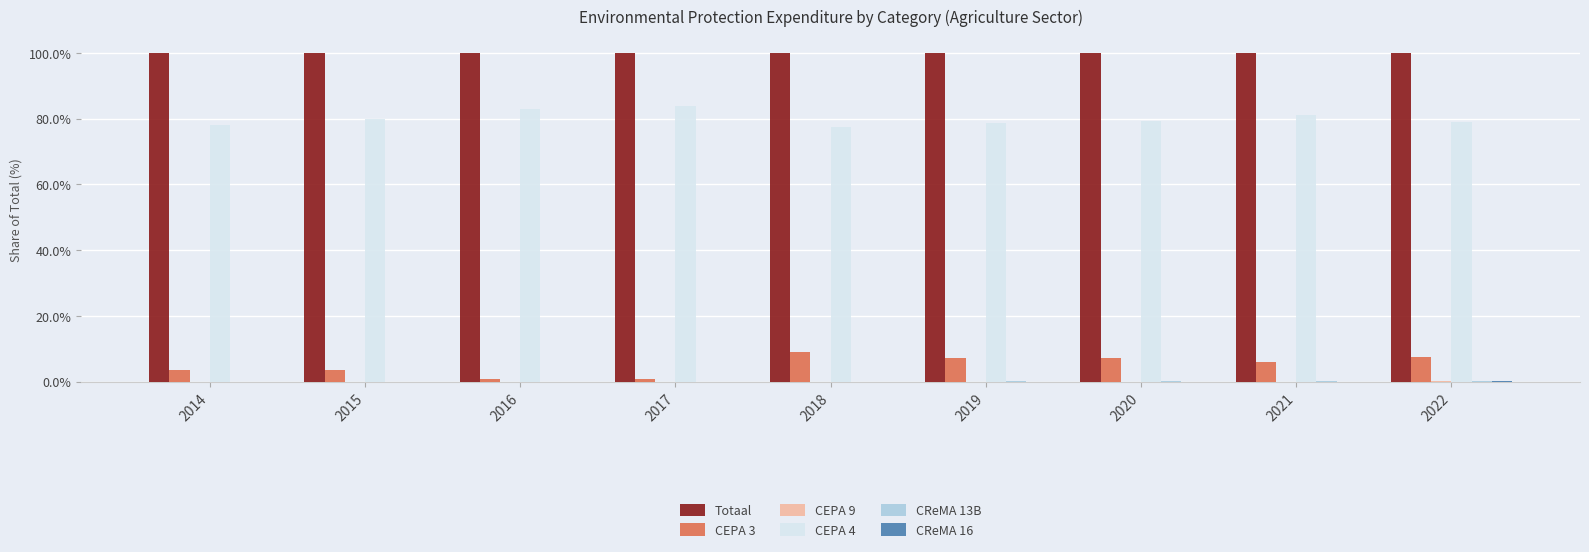

How many groups of bars are there?

9